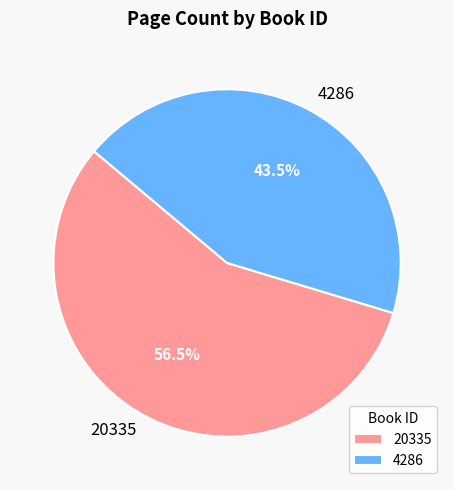

How many segments does this pie chart have?

2